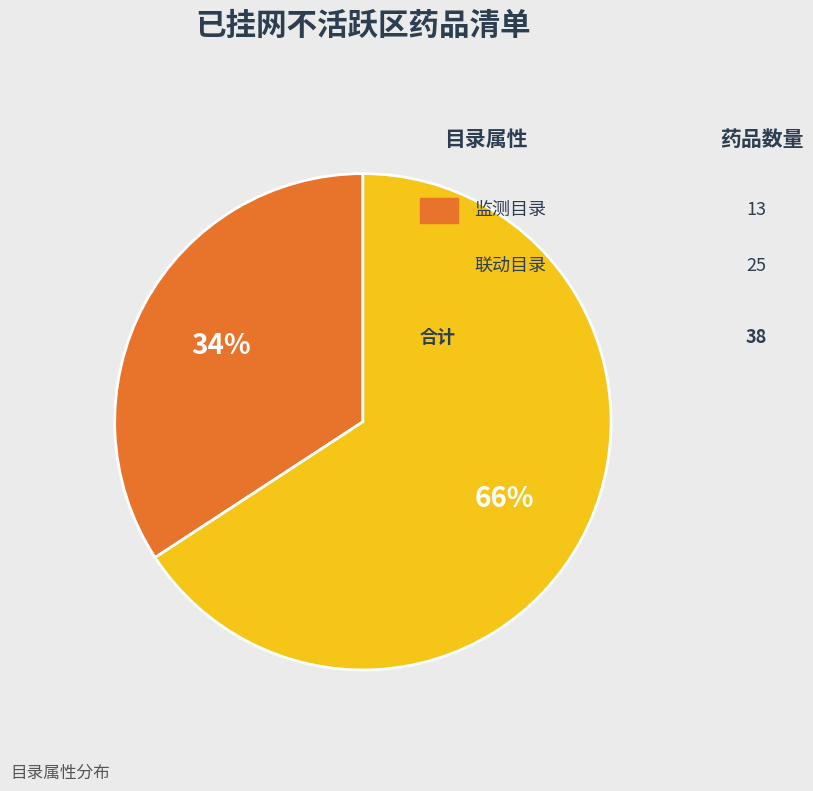

Does any single category account for the majority?

Yes